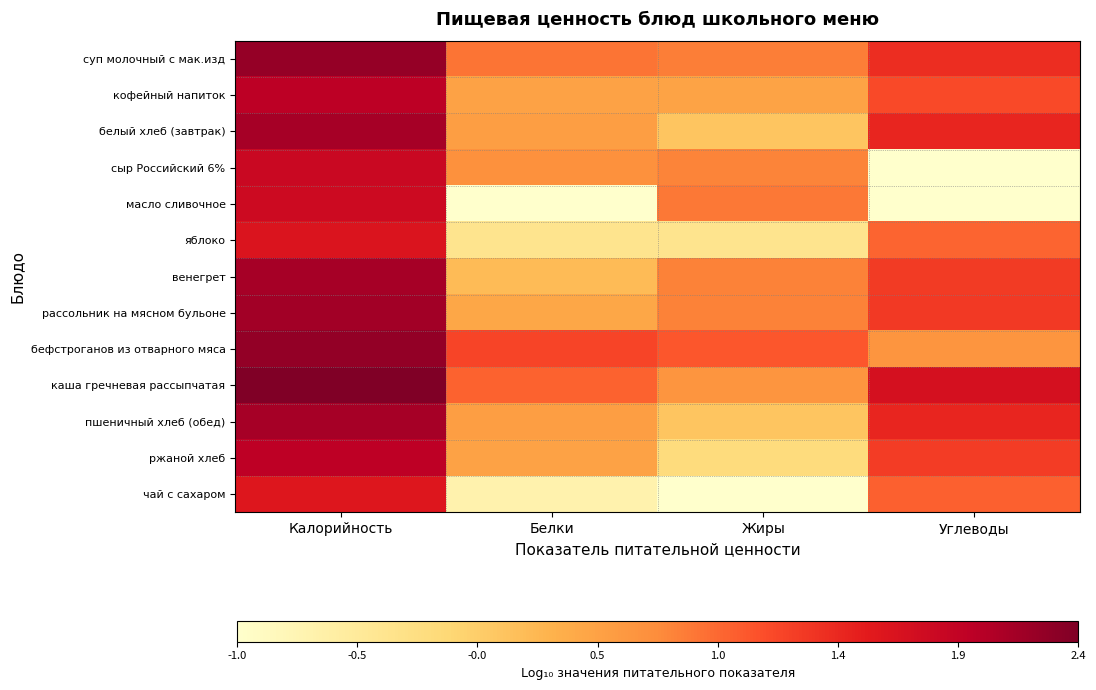

What is the spread (max minus min) of values at Калорийность?

0.8